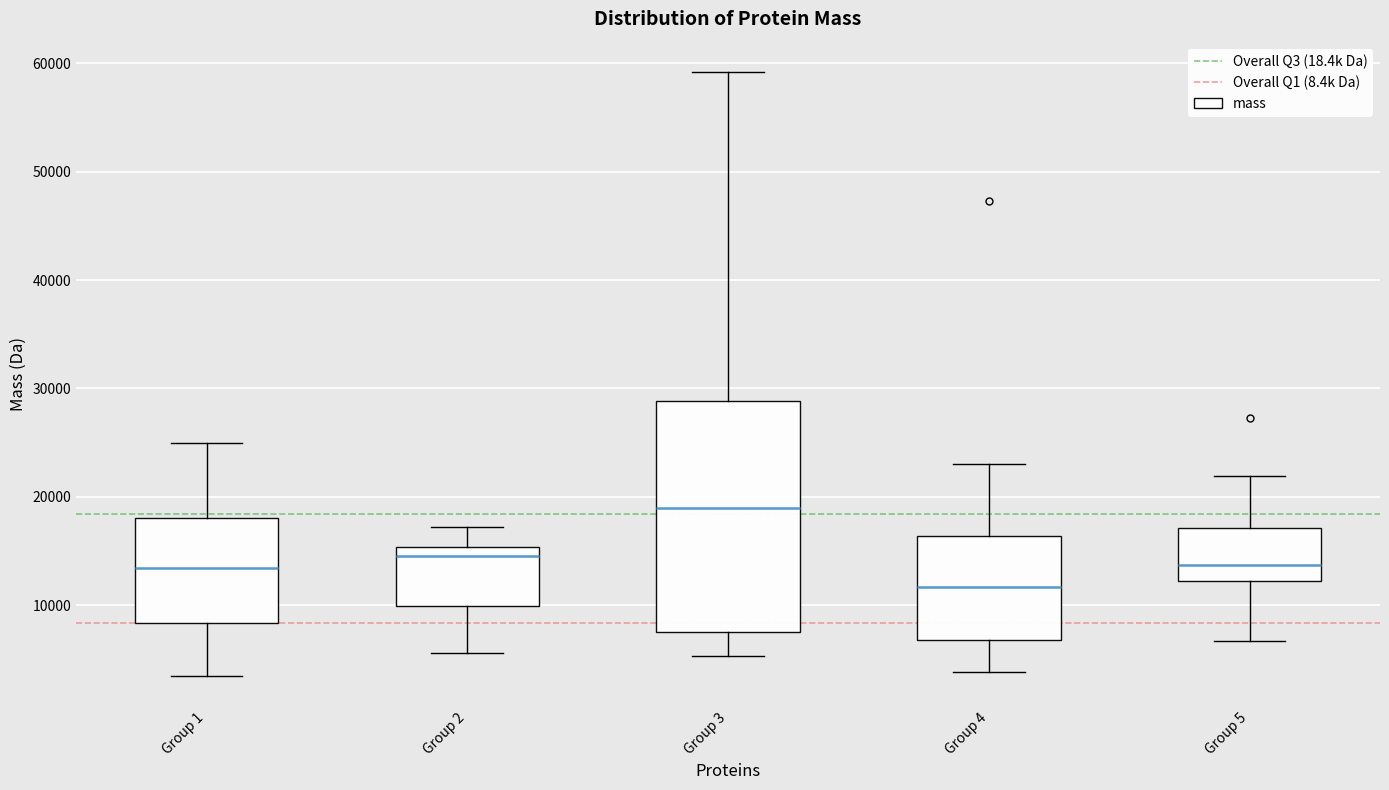

Which box is the tallest, from its lower edge to its upper edge?

Group 3